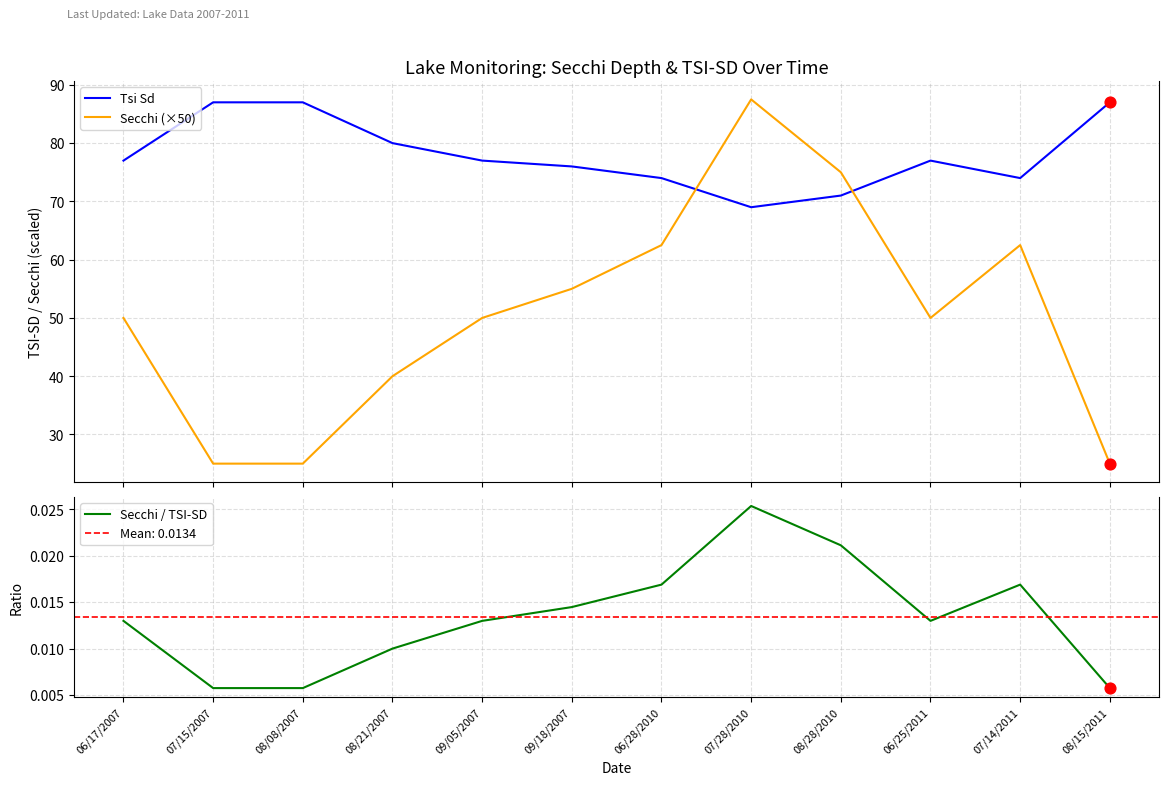

What are all the series names shown in the legend?

Tsi Sd, Secchi (×50), Secchi / TSI-SD